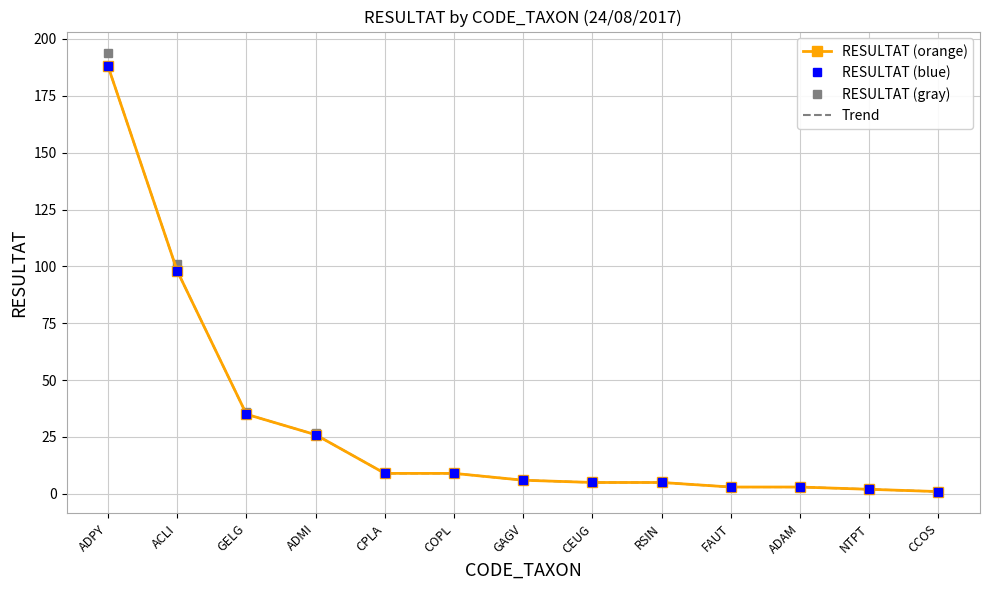

Reading right to left, list all the values displayed in this chart.

RESULTAT (orange): CCOS=1.0	NTPT=2.0	ADAM=3.0	FAUT=3.0	RSIN=5.0	CEUG=5.0	GAGV=6.0	COPL=9.0	CPLA=9.0	ADMI=26.0	GELG=35.0	ACLI=98.0	ADPY=188.0
RESULTAT (blue): CCOS=1.0	NTPT=2.0	ADAM=3.0	FAUT=3.0	RSIN=5.0	CEUG=5.0	GAGV=6.0	COPL=9.0	CPLA=9.0	ADMI=26.0	GELG=35.0	ACLI=98.0	ADPY=188.0
RESULTAT (gray): CCOS=1.0	NTPT=2.1	ADAM=3.1	FAUT=3.1	RSIN=5.2	CEUG=5.2	GAGV=6.2	COPL=9.3	CPLA=9.3	ADMI=26.8	GELG=36.1	ACLI=100.9	ADPY=193.6
Trend: CCOS=1.0	NTPT=2.0	ADAM=3.0	FAUT=3.0	RSIN=5.0	CEUG=5.0	GAGV=6.0	COPL=9.0	CPLA=9.0	ADMI=26.0	GELG=35.0	ACLI=98.0	ADPY=188.0